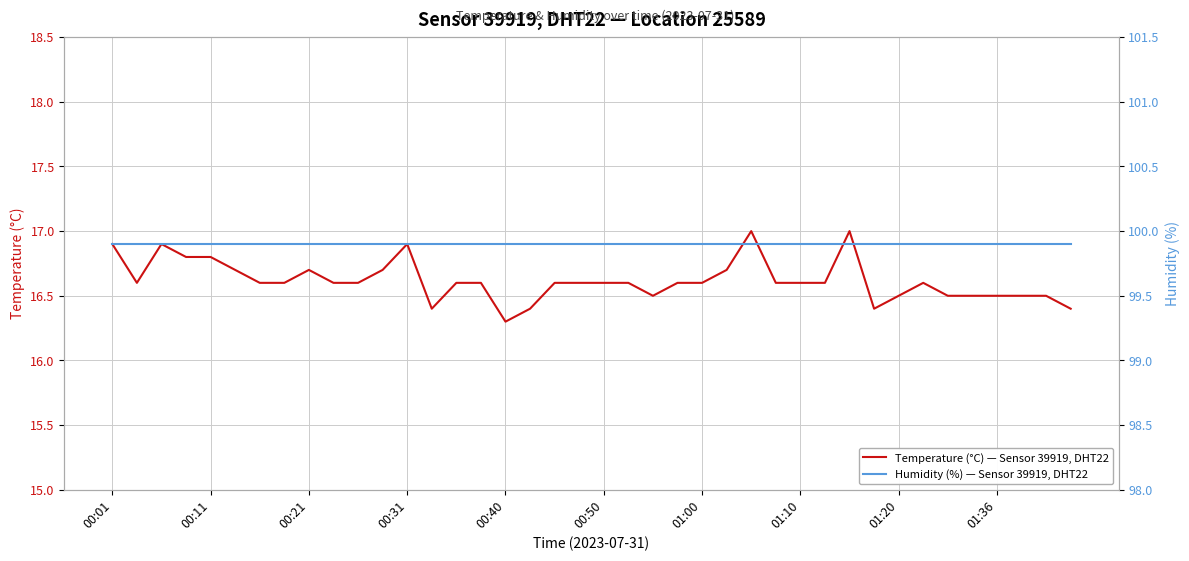

What is the greatest value displayed?

99.9